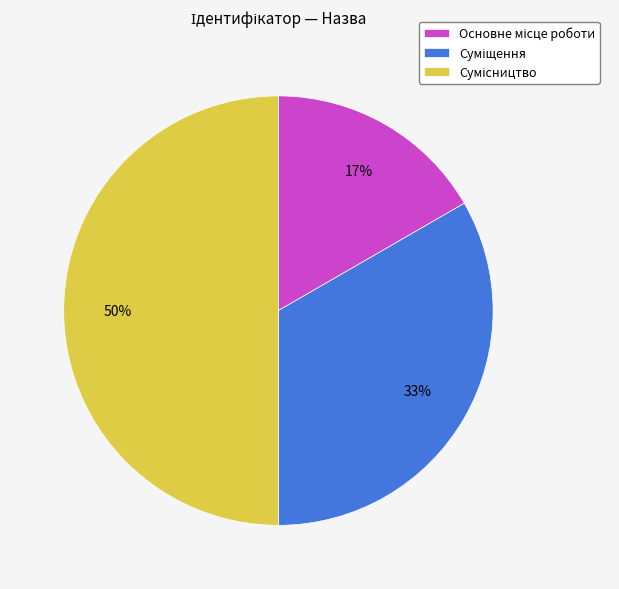

To the nearest percent, what is the average slice percentage?

33%